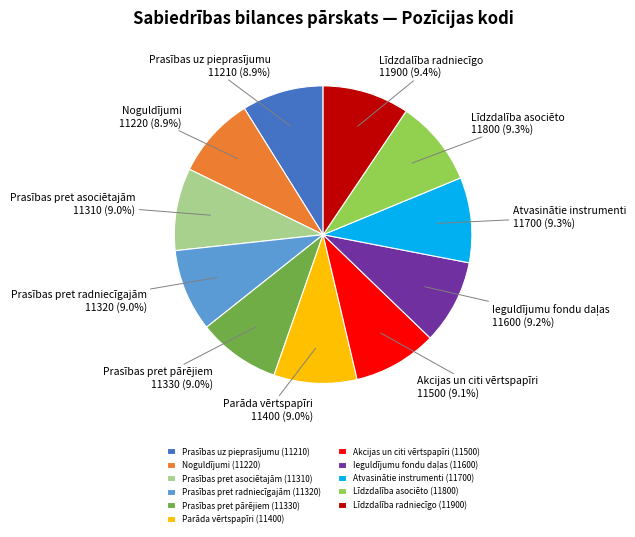

Does Noguldījumi (11220) represent more than half of the total?

No